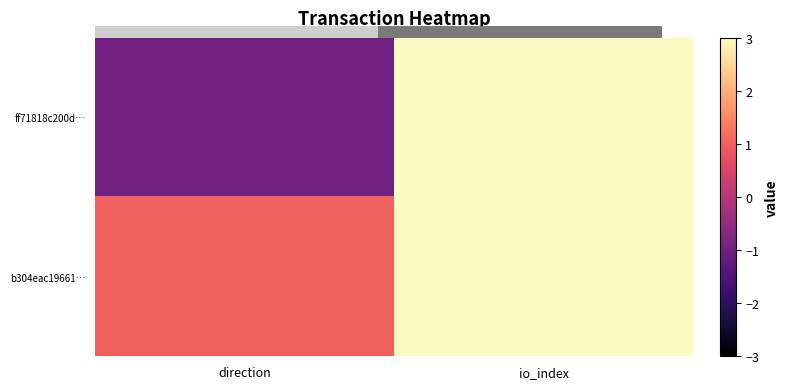

Count the number of data series in this chart.

2